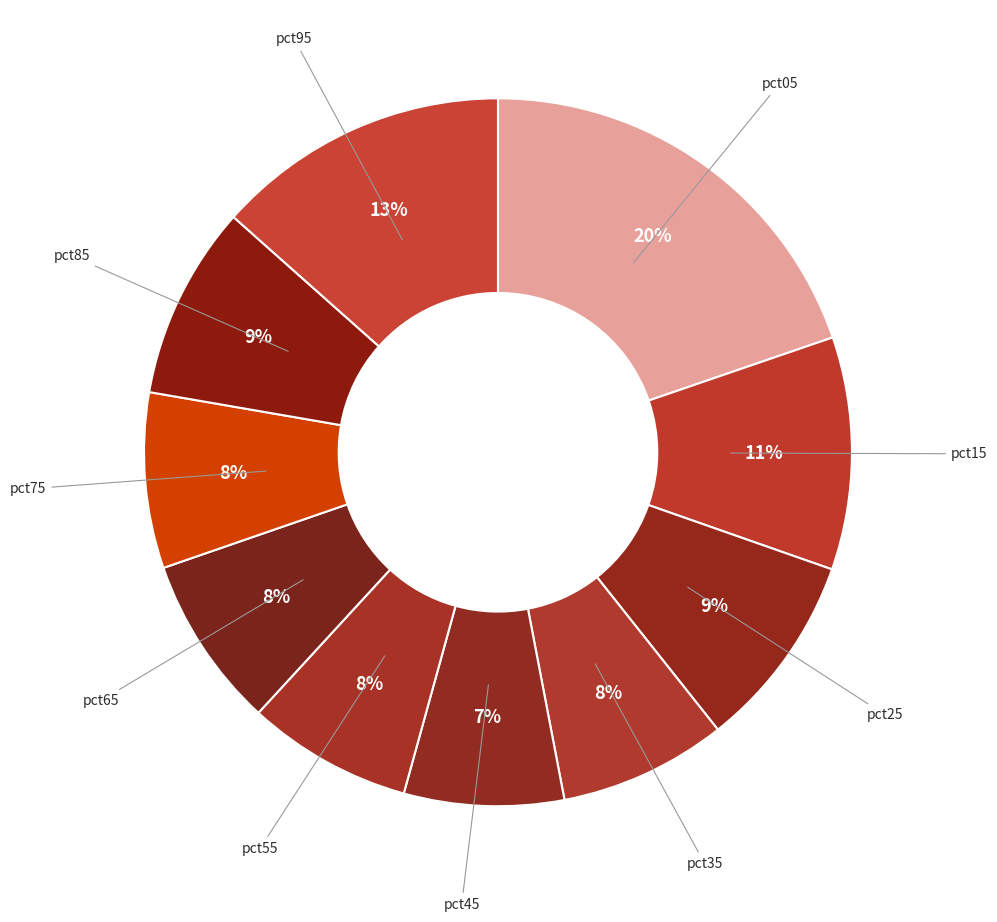

Is there a majority slice in this chart?

No